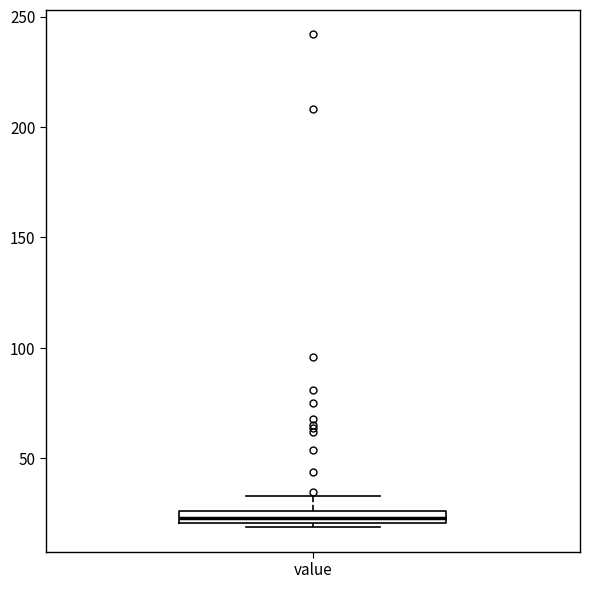

Where is the upper edge of the box for value on the y-axis? The values are not printed on the chart, so give them approximately, as read against the axis.

25